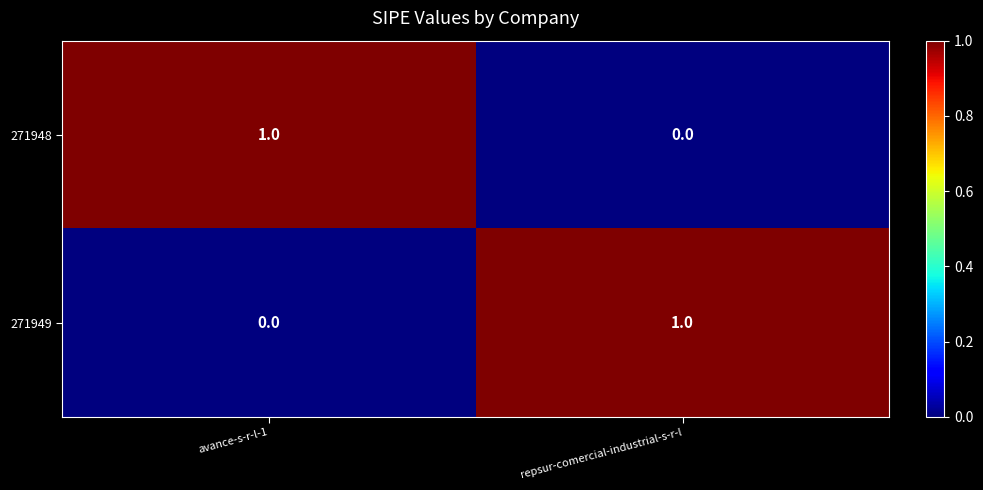

At which label is 271949 closest to 0?

avance-s-r-l-1